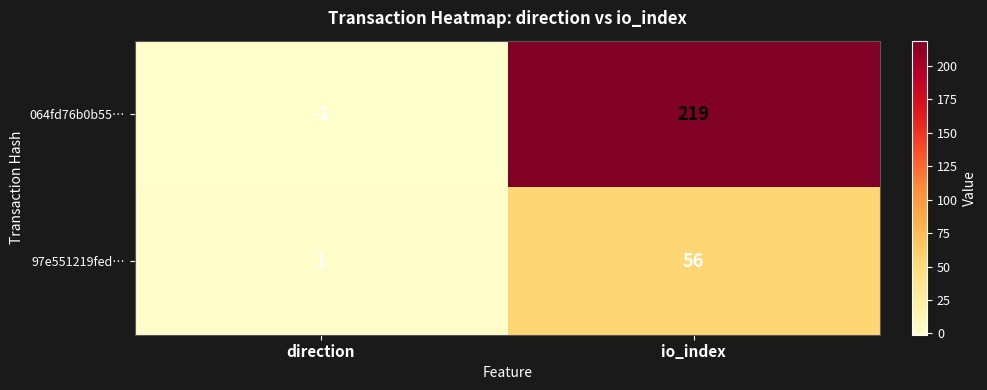

What is the sum of the 064fd76b0b55… values at io_index and direction?

218